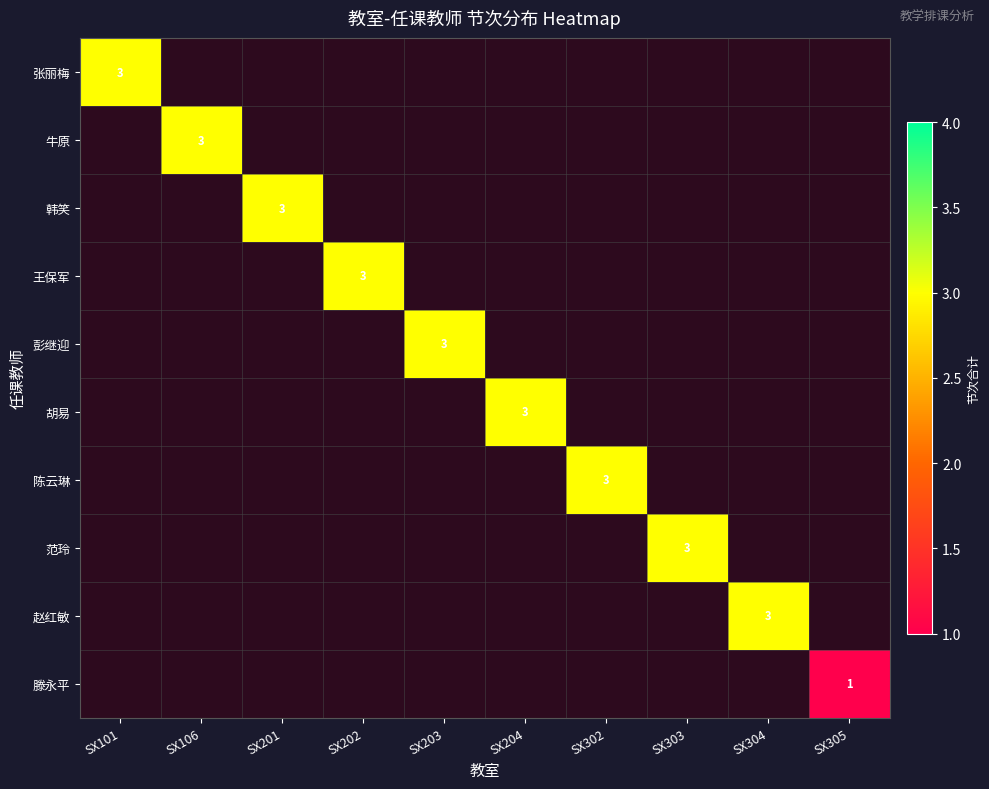

The value of 陈云琳 at SX203 is 0. True or false?

True